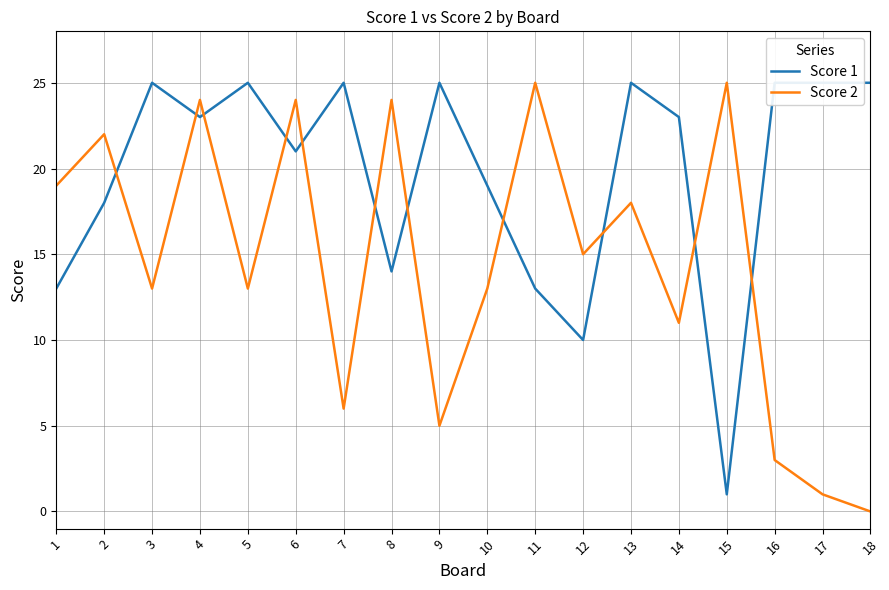

Where is the first local minimum for Score 1?

4